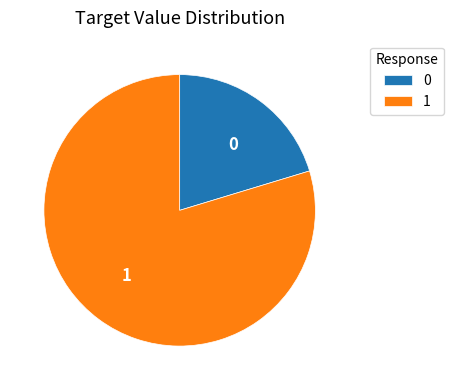

Is the sum of 1 and 0 greater than half?

Yes